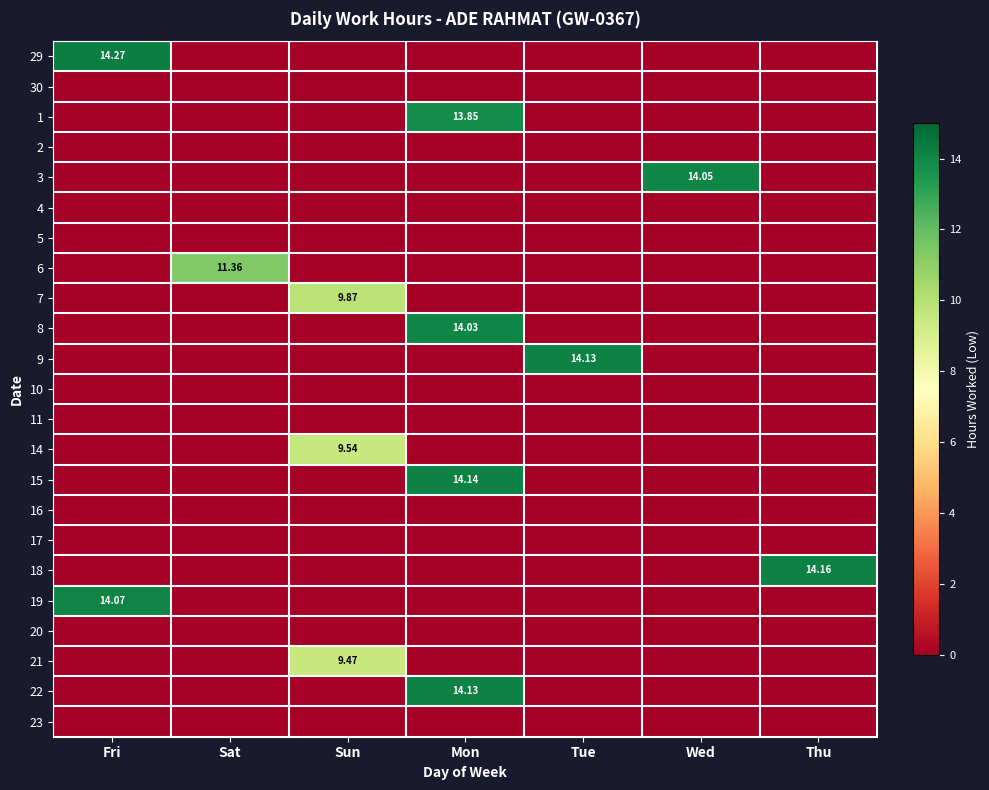

Count the number of data series in this chart.

23